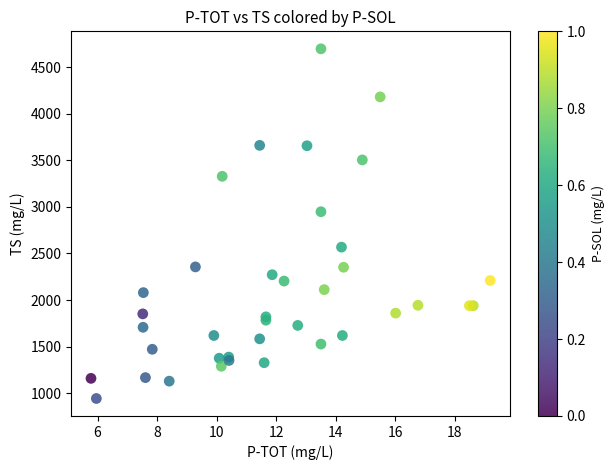

What Y value in the scatter plot is closest to 2820?

2948